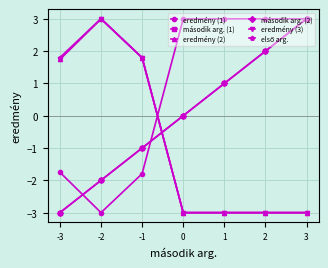

Does the chart have visible grid lines?

Yes